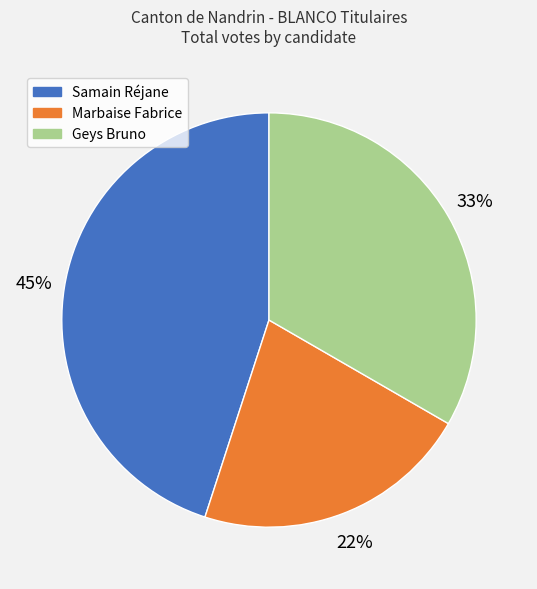

The Samain Réjane slice represents 45% of the pie. True or false?

True